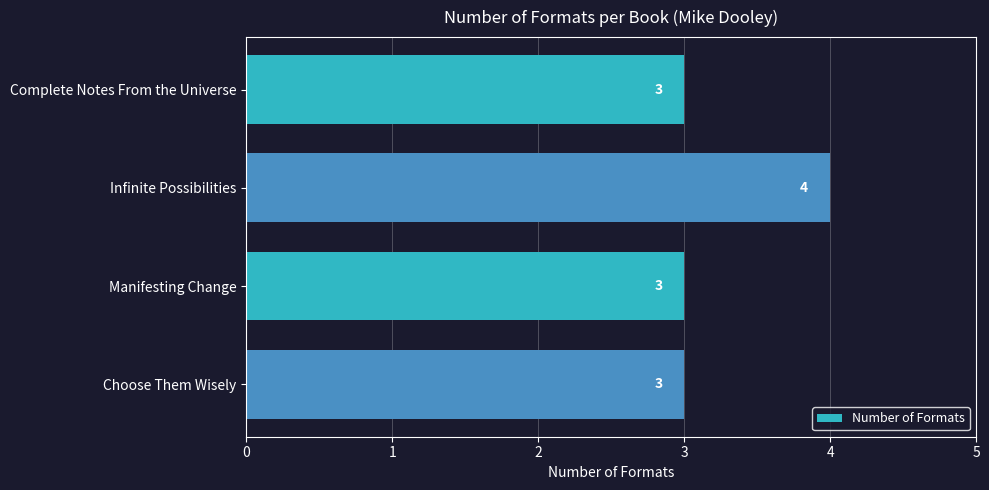

What is the maximum value shown in the chart?

4